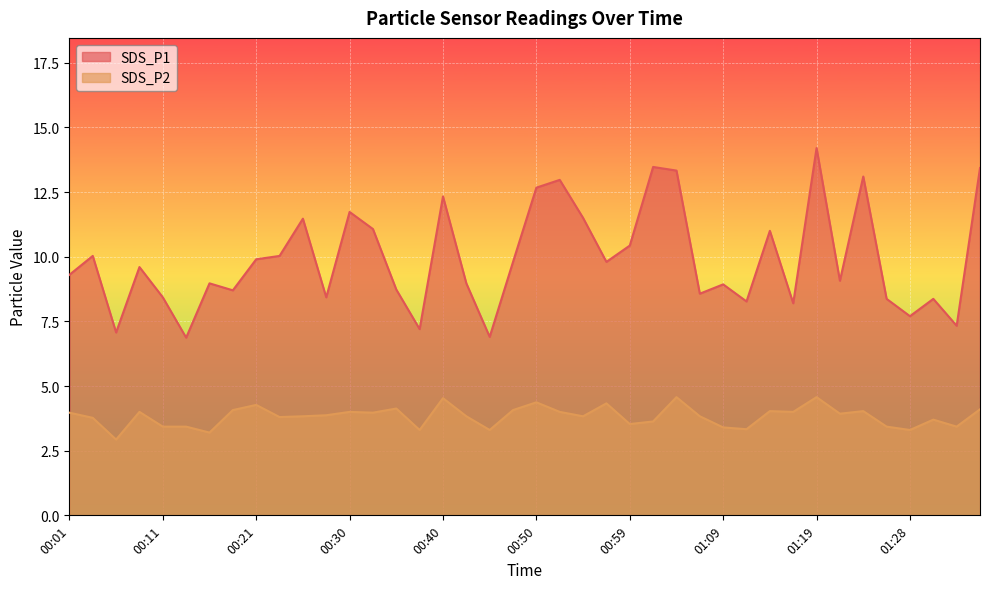

How many values in the SDS_P2 series are below 3?

1